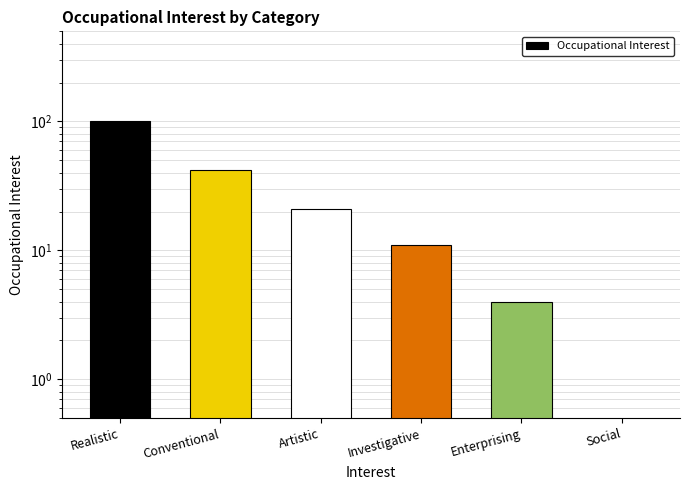

Reading left to right, transcribe all the data shown in this chart.

Realistic=100	Conventional=42	Artistic=21	Investigative=11	Enterprising=4	Social=0